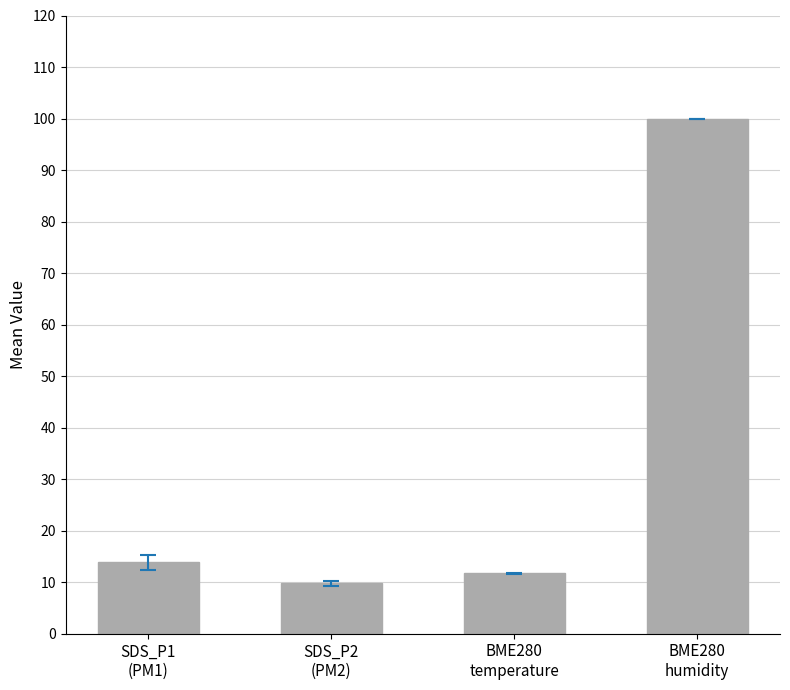

Which label corresponds to the largest value in the chart?

BME280
humidity